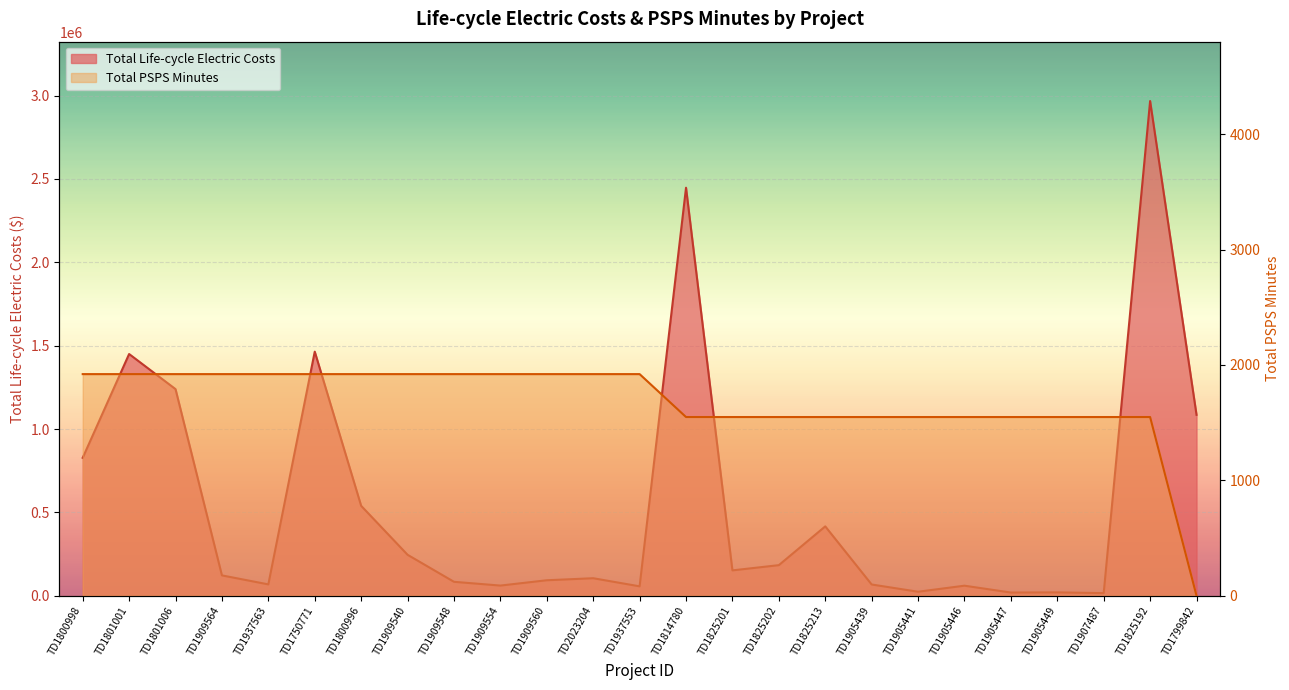

True or false: Total PSPS Minutes and Total Life-cycle Electric Costs cross at least once.

False